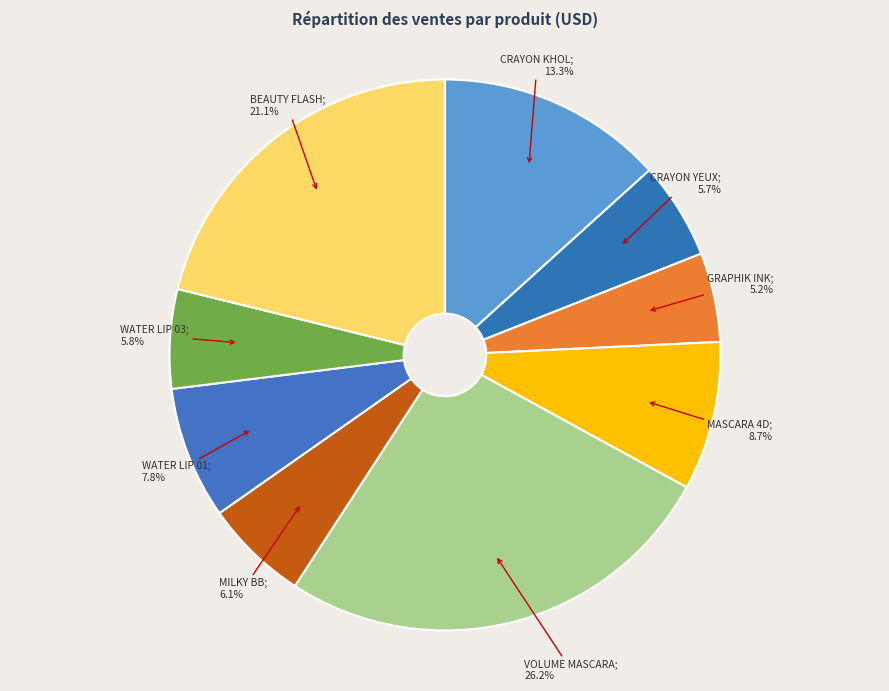

How many slices are in this pie chart?

9